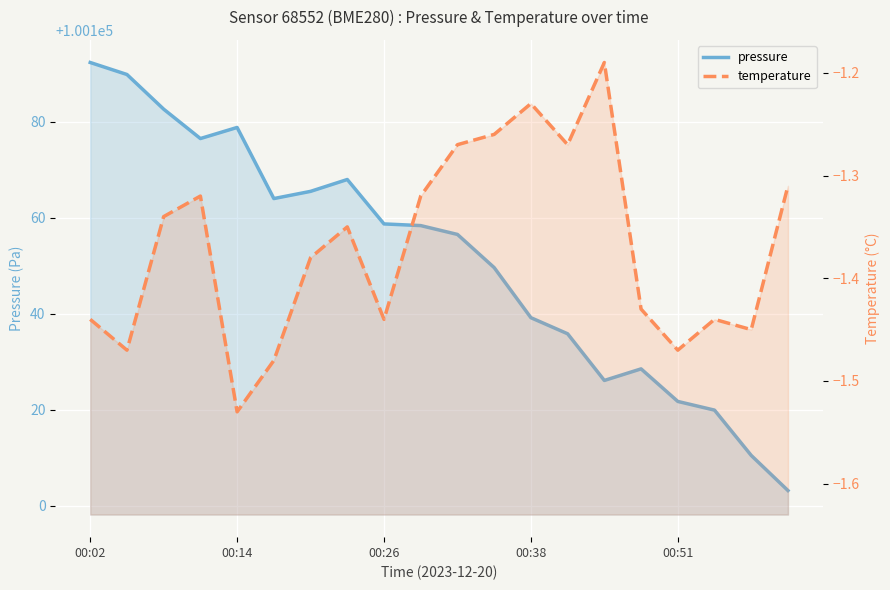

Count the number of categories in the chart.

20